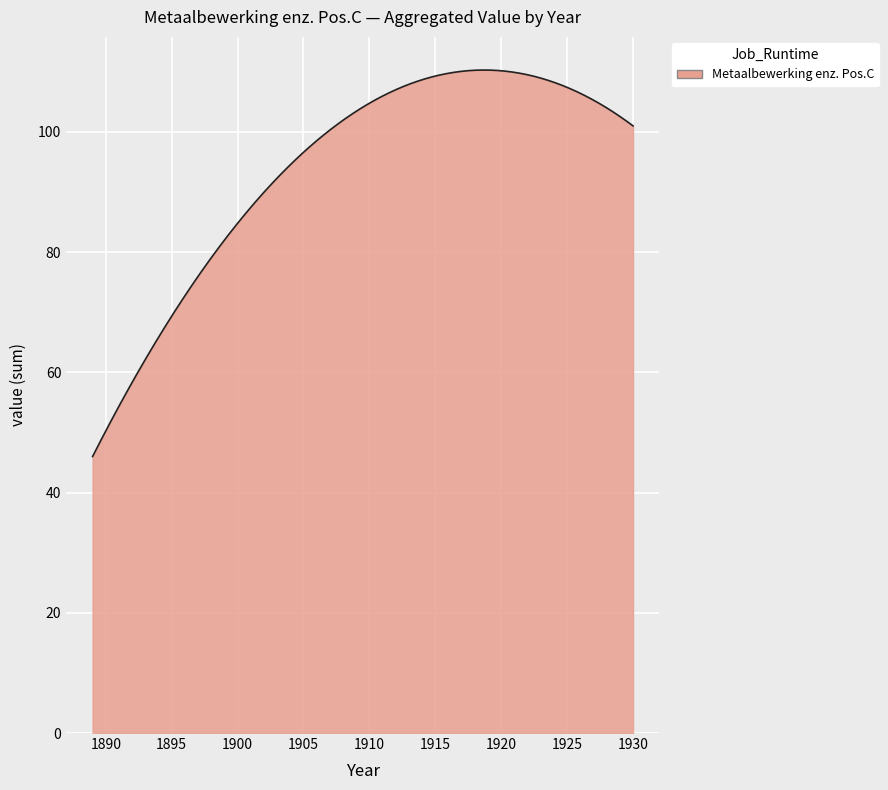

What is the greatest value displayed?

110.3